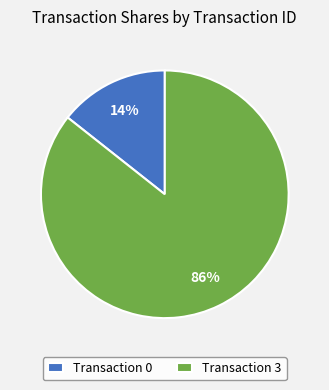

How many slices are in this pie chart?

2